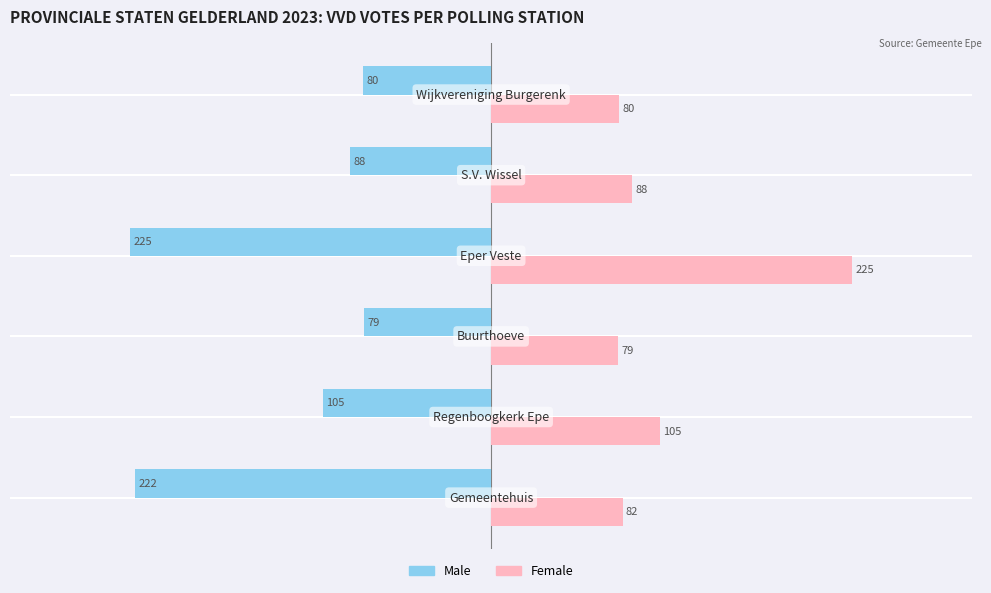

What is the minimum value for Female?

79